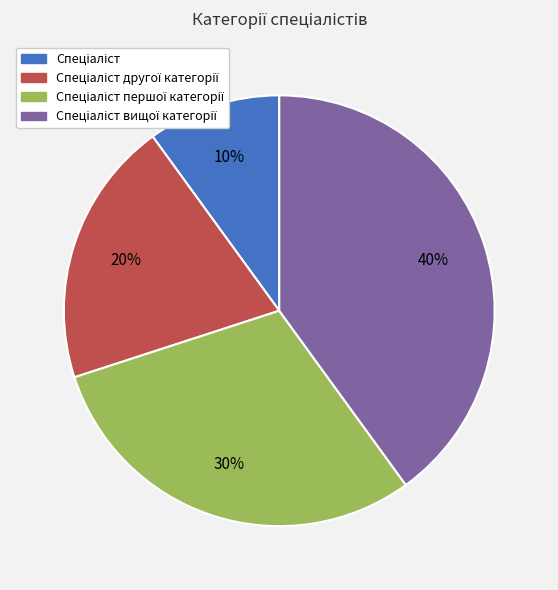

Is there a majority slice in this chart?

No